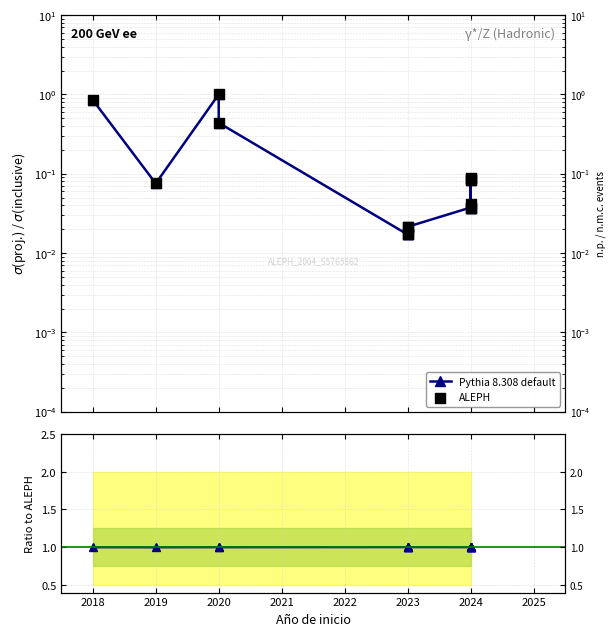

Which series has the largest Y range (max minus min)?

Pythia 8.308 default